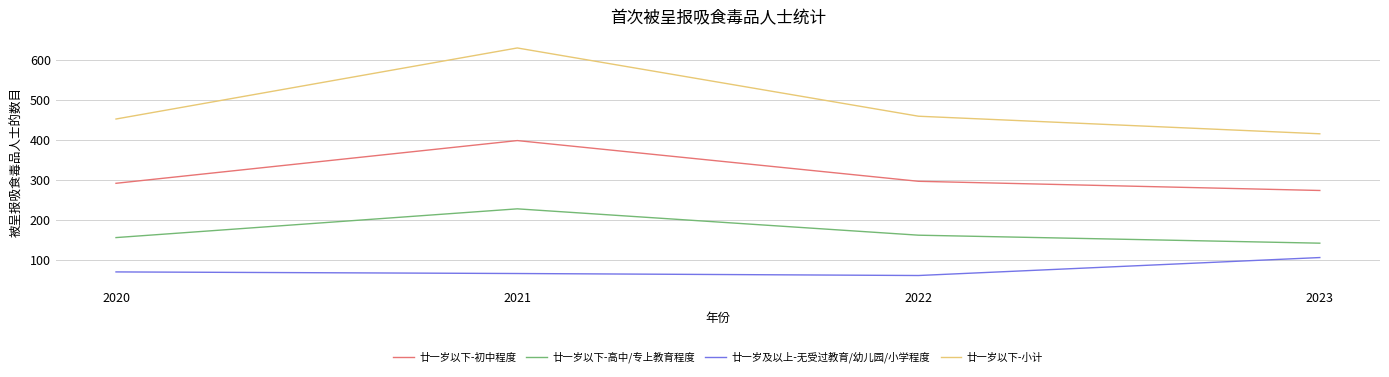

Reading right to left, list all the values displayed in this chart.

廿一岁以下-初中程度: 273	296	398	291
廿一岁以下-高中/专上教育程度: 141	161	227	155
廿一岁及以上-无受过教育/幼儿园/小学程度: 105	60	65	69
廿一岁以下-小计: 415	459	630	452